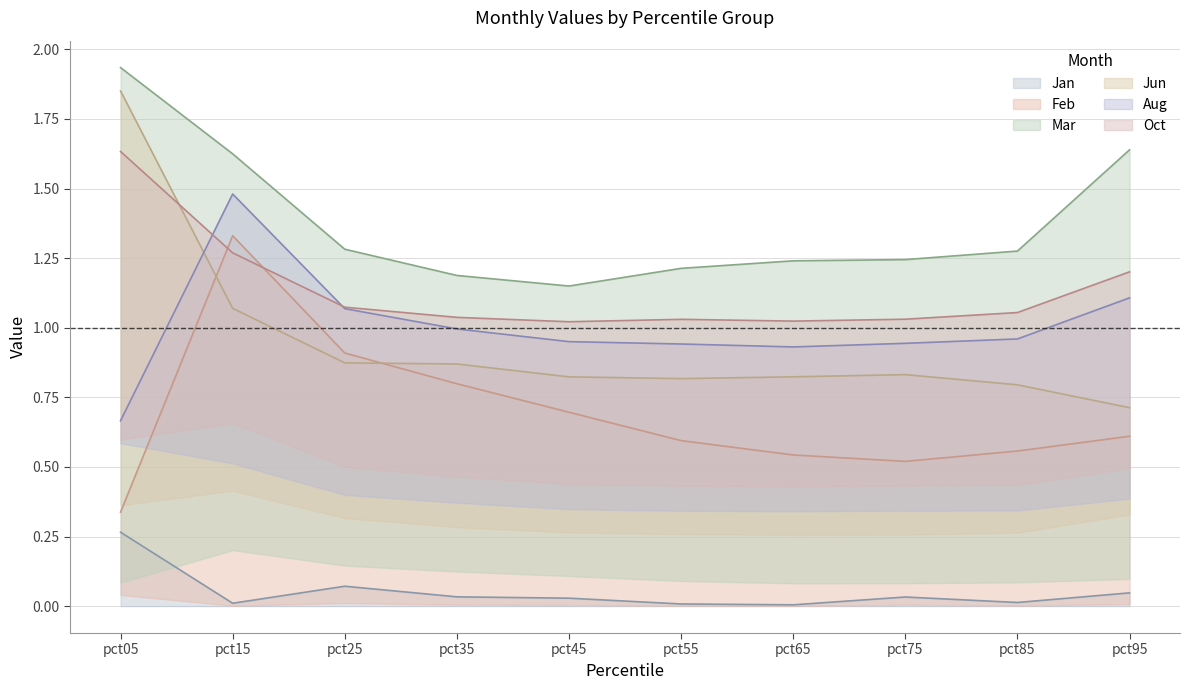

Which category has the highest value in the Jan series?

pct05